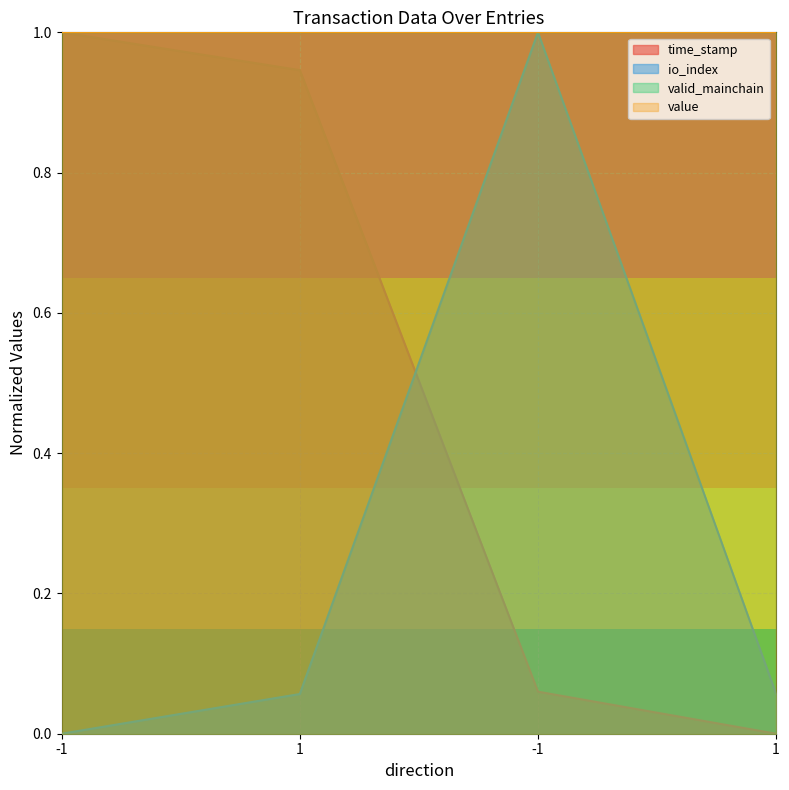

The value of io_index at -1 is 0.0. True or false?

True